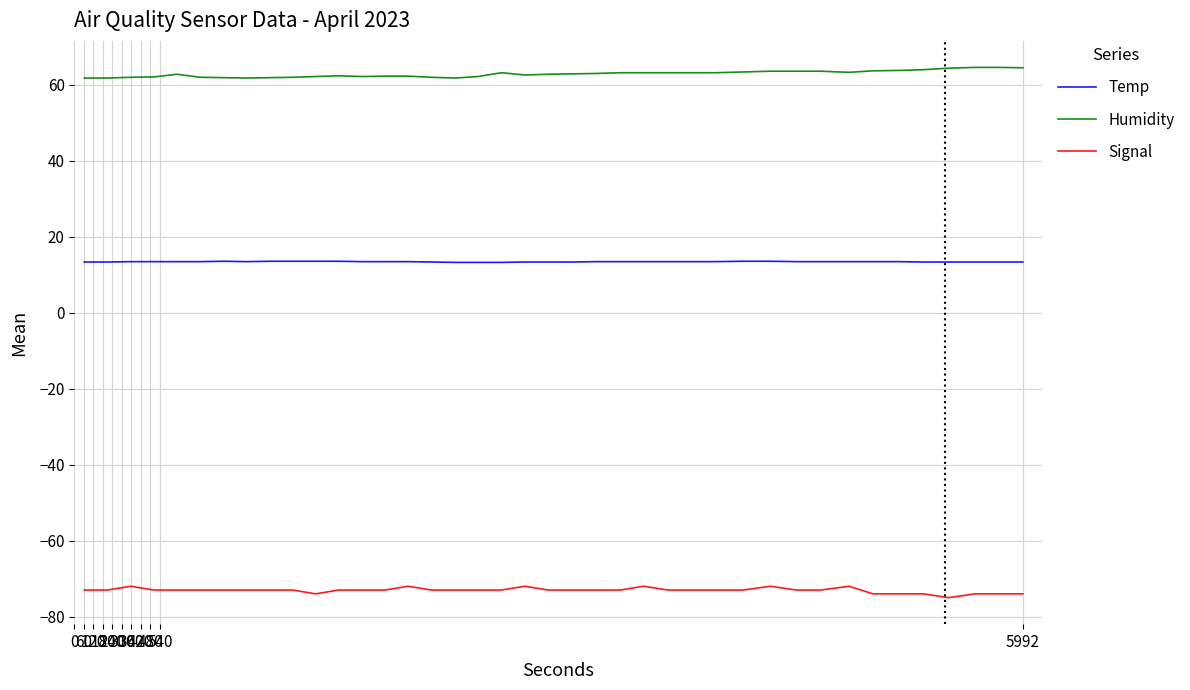

List the series in order of their overall mean, lowest first.

Signal, Temp, Humidity